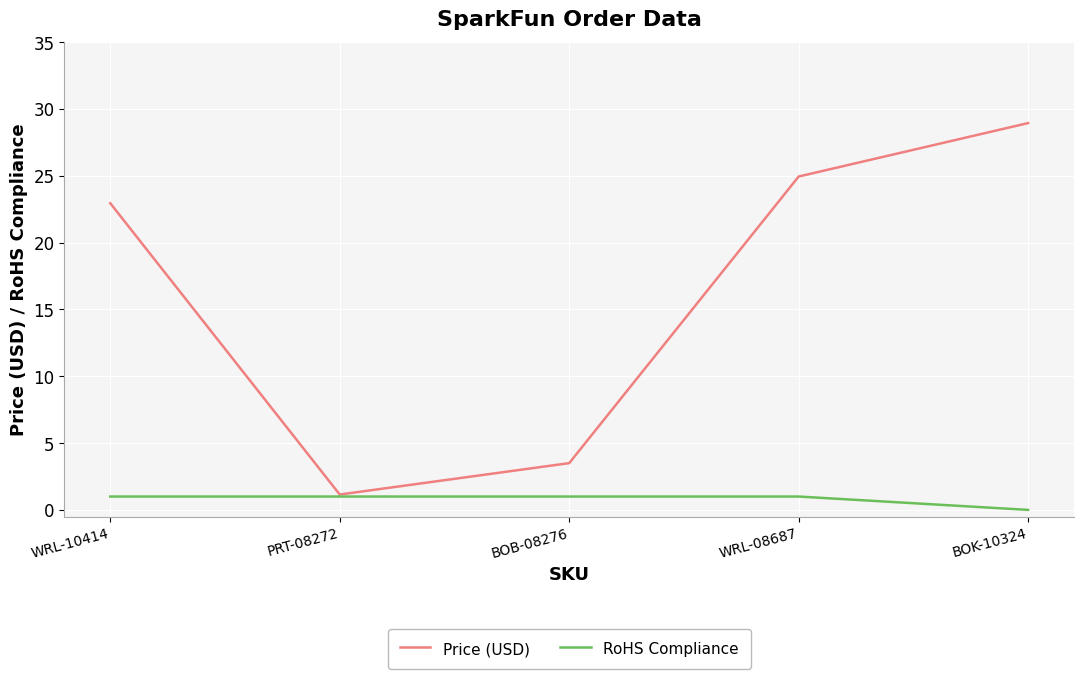

What is the average value of the RoHS Compliance series?

0.8